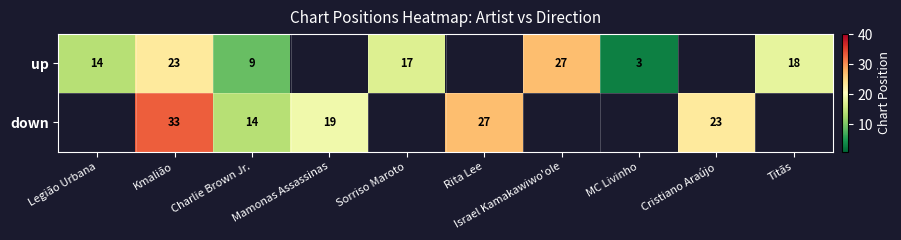

Is it true that up equals 25 at Sorriso Maroto?

False